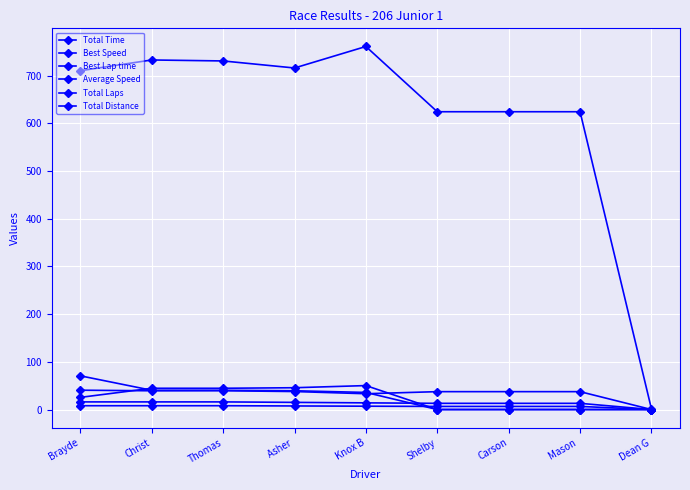

What is the maximum value shown in the chart?

761.0